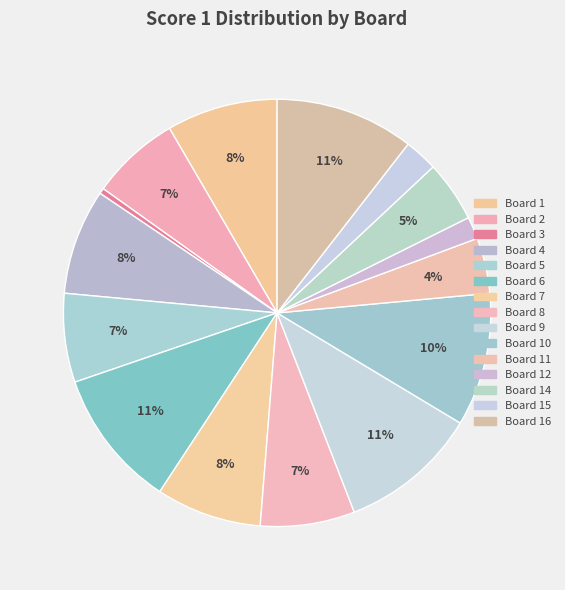

What portion of the pie excludes Board 7?

92.0%